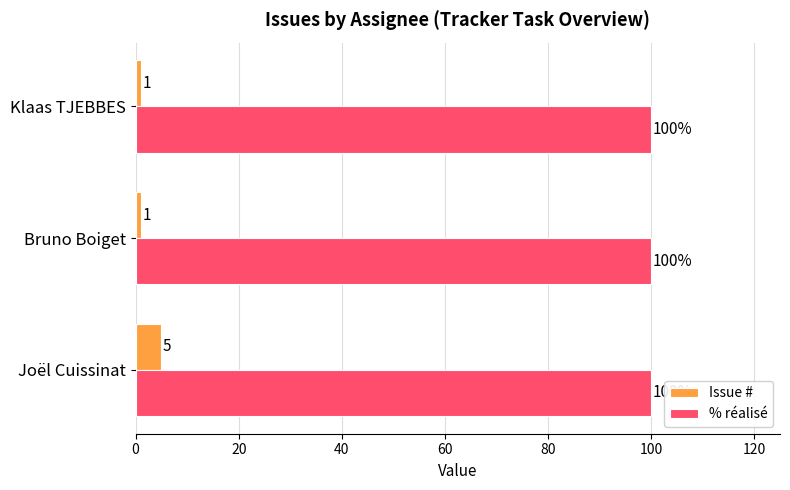

What is the smallest value displayed?

1